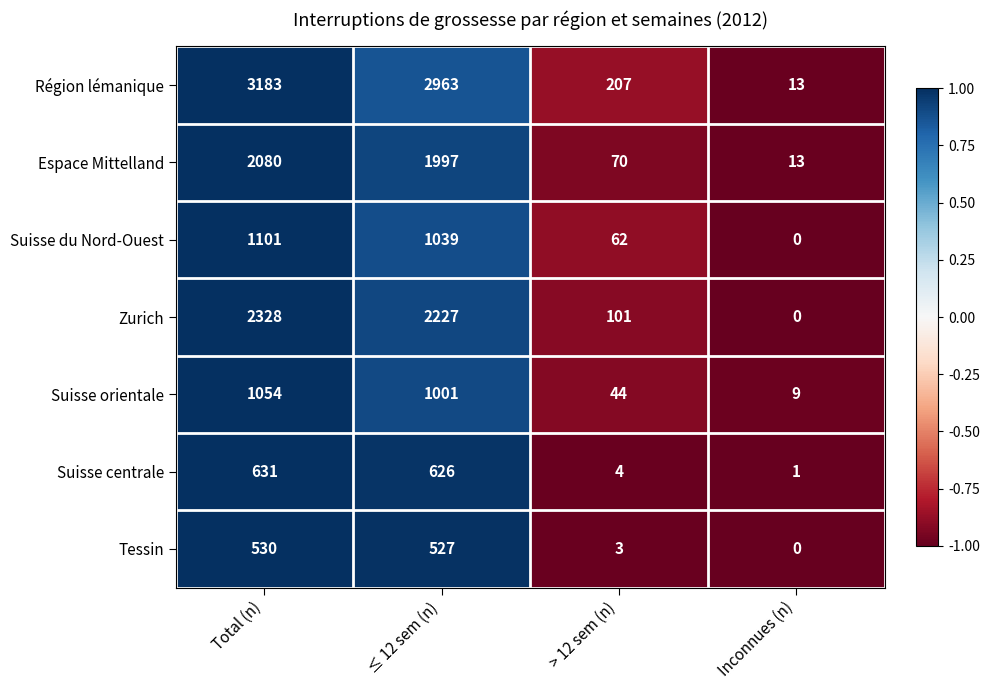

Reading left to right, transcribe all the data shown in this chart.

Région lémanique: Total (n)=3183	≤ 12 sem (n)=2963	> 12 sem (n)=207	Inconnues (n)=13
Espace Mittelland: Total (n)=2080	≤ 12 sem (n)=1997	> 12 sem (n)=70	Inconnues (n)=13
Suisse du Nord-Ouest: Total (n)=1101	≤ 12 sem (n)=1039	> 12 sem (n)=62	Inconnues (n)=0
Zurich: Total (n)=2328	≤ 12 sem (n)=2227	> 12 sem (n)=101	Inconnues (n)=0
Suisse orientale: Total (n)=1054	≤ 12 sem (n)=1001	> 12 sem (n)=44	Inconnues (n)=9
Suisse centrale: Total (n)=631	≤ 12 sem (n)=626	> 12 sem (n)=4	Inconnues (n)=1
Tessin: Total (n)=530	≤ 12 sem (n)=527	> 12 sem (n)=3	Inconnues (n)=0